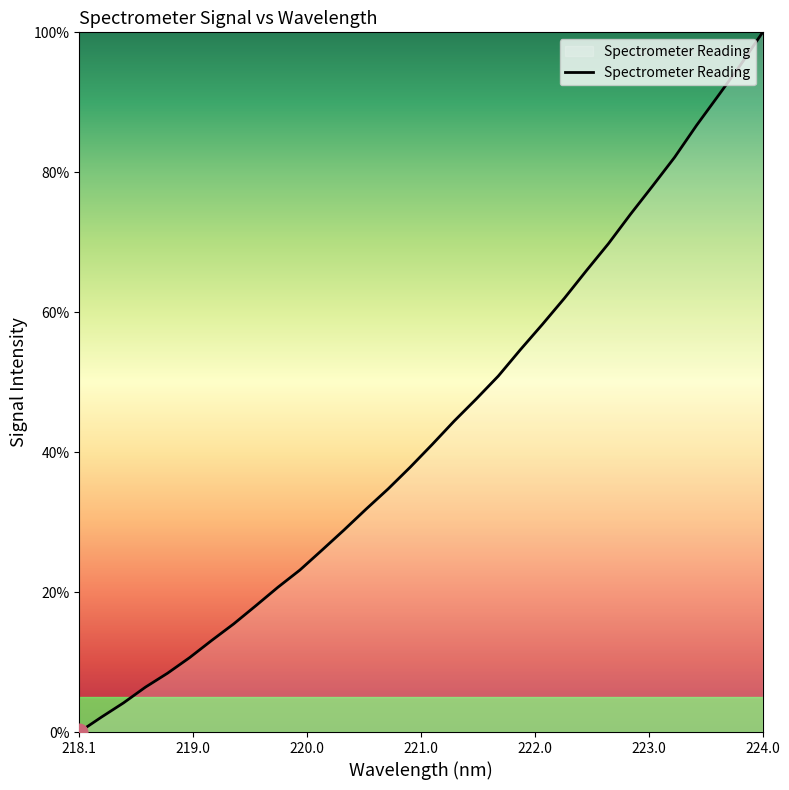

What is the difference between the maximum and minimum values?

100.0